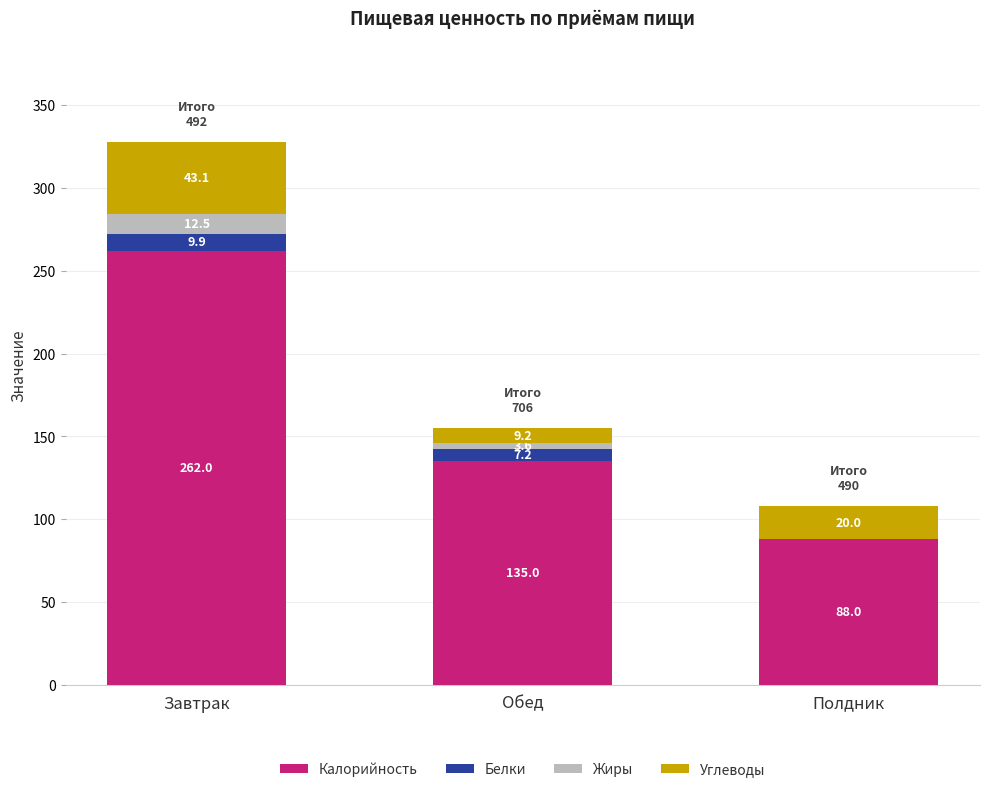

What is the highest value of the Калорийность series?

262.0